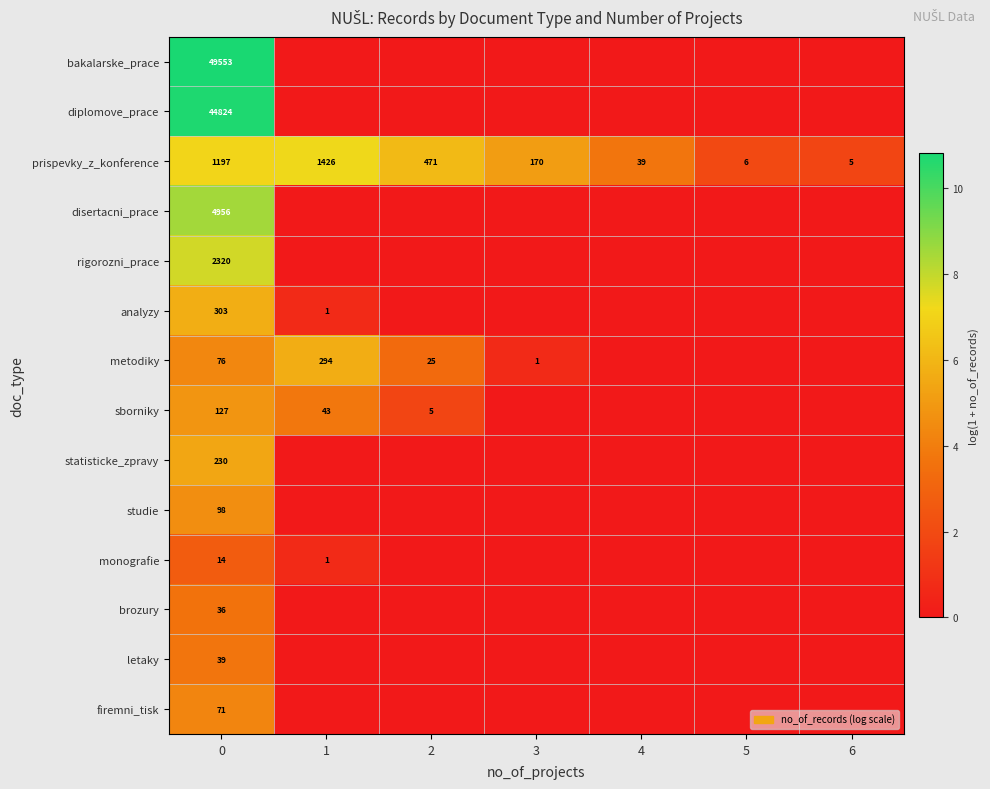

At how many categories does at least one series exceed 3?

5